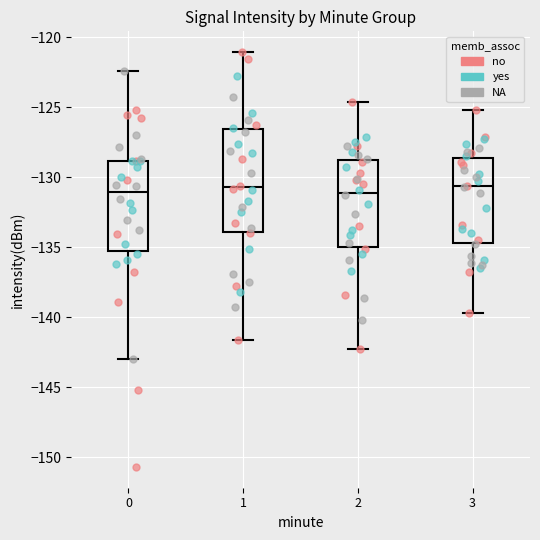

Where does the median line of the box at x = 0 sit on the y-axis? The values are not printed on the chart, so give them approximately, as read against the axis.

-131.0